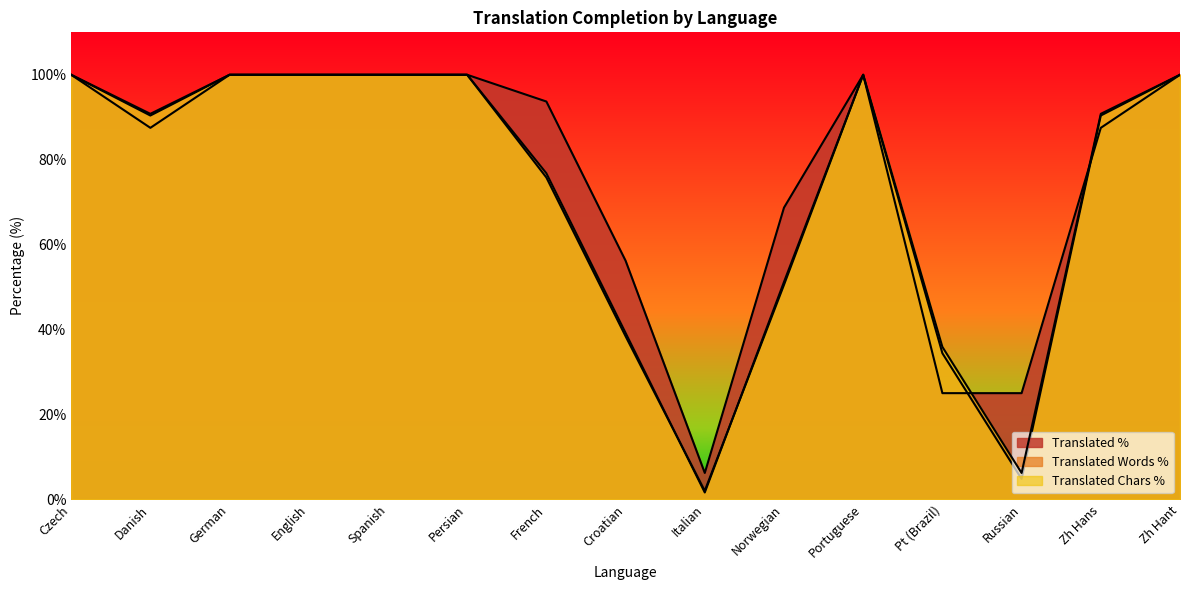

What position from the left is Czech?

1